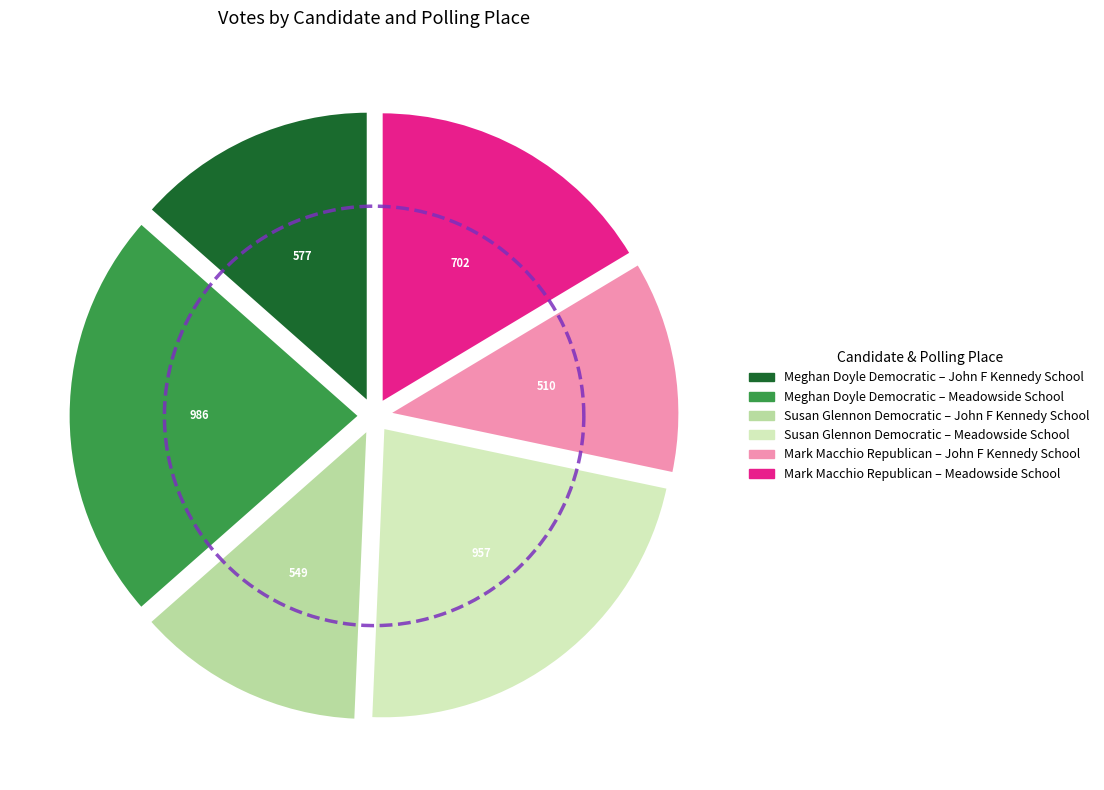

Which series changed the most between 2-1-John F Kennedy School and 2-2-Meadowside School?

Meghan DoyleDemocratic